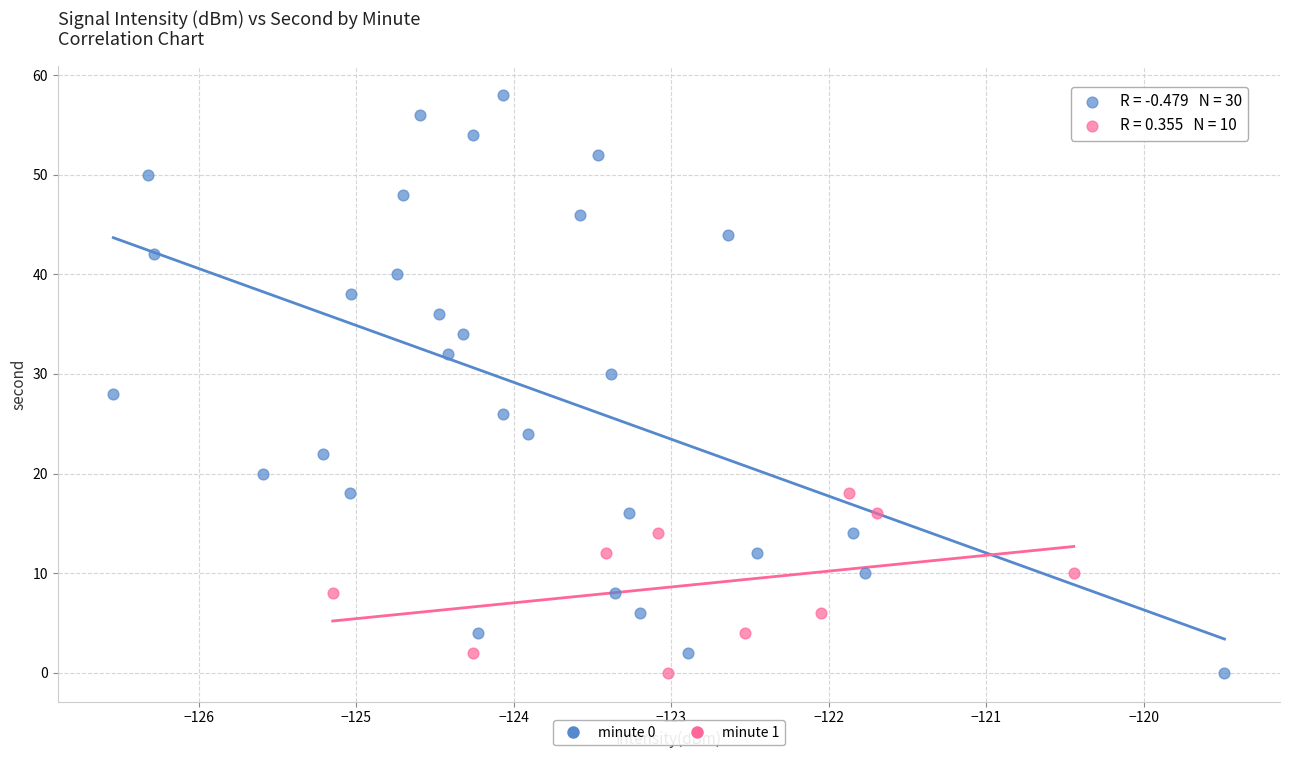

Which series contains the highest Y value?

minute 0